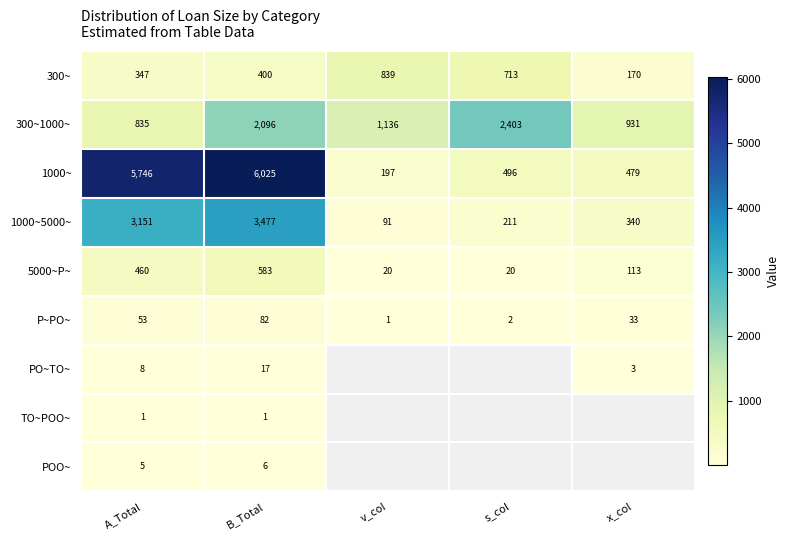

How many series are shown in this chart?

9